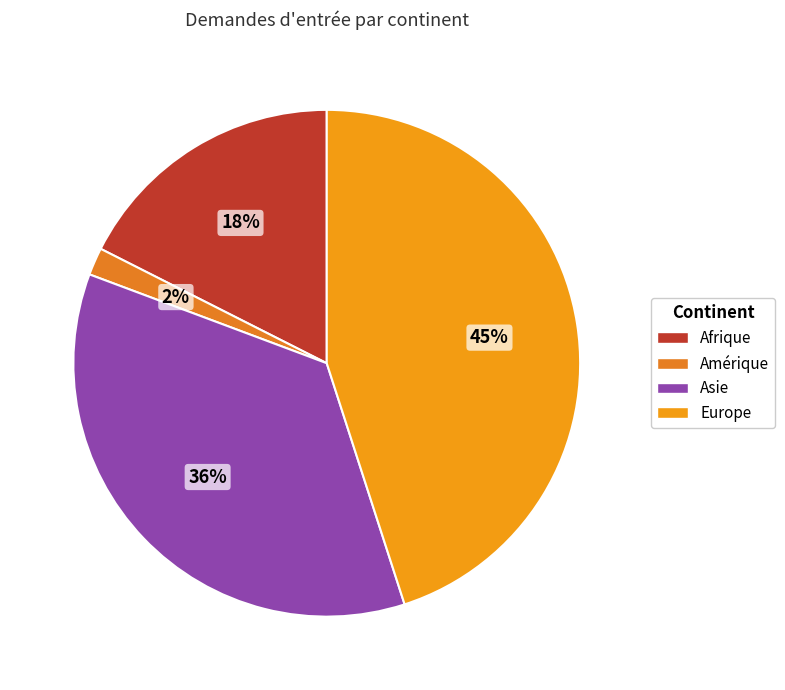

To the nearest percent, what is the average slice percentage?

25%